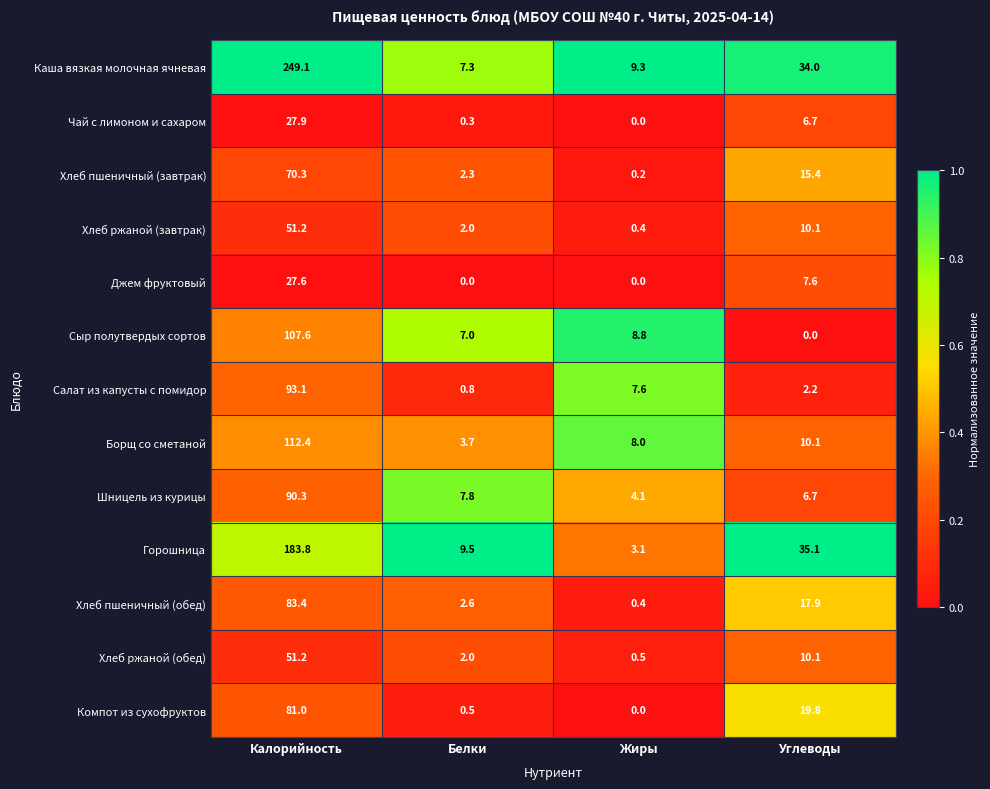

What is the total value across all series at Жиры?

42.4